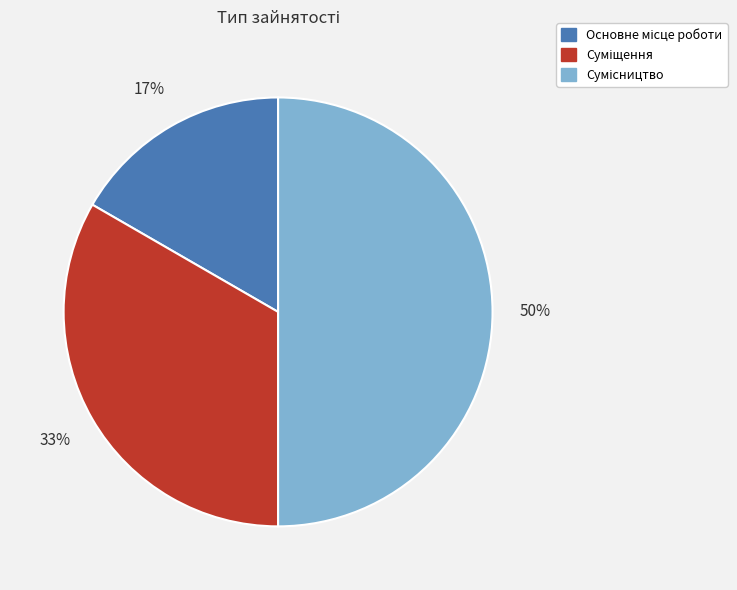

Count the number of slices in the pie.

3